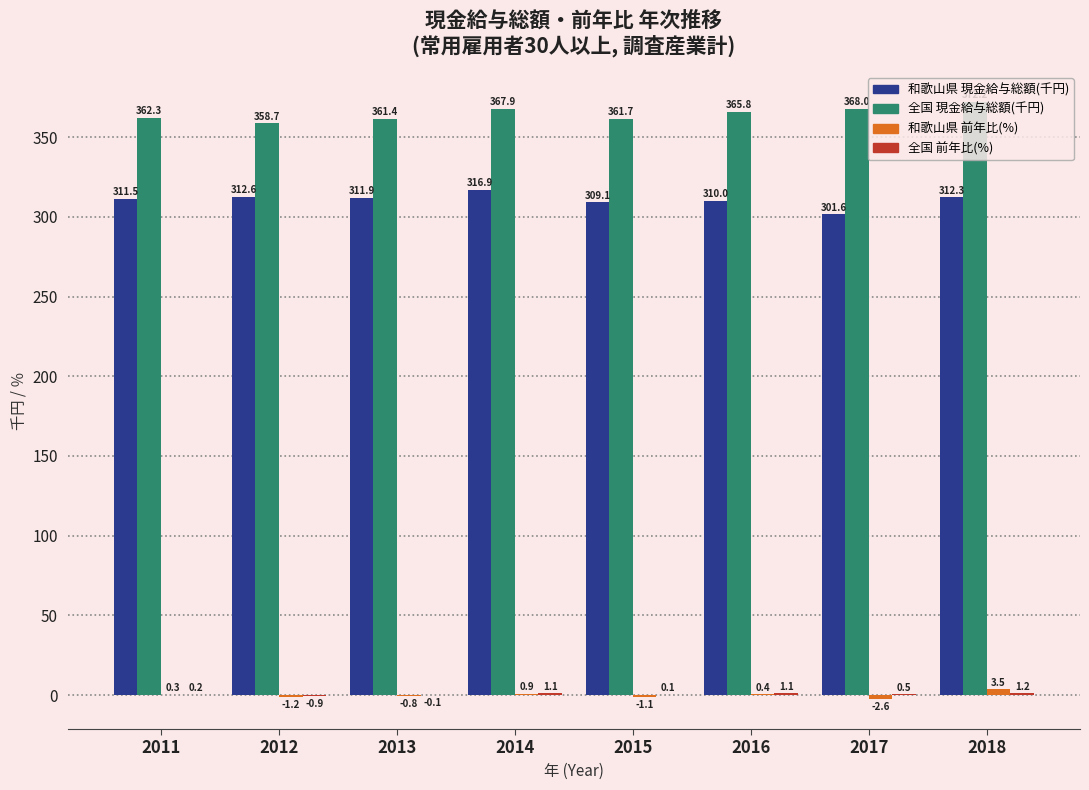

Which series changed the most between 2011 and 2012?

全国 現金給与総額(千円)